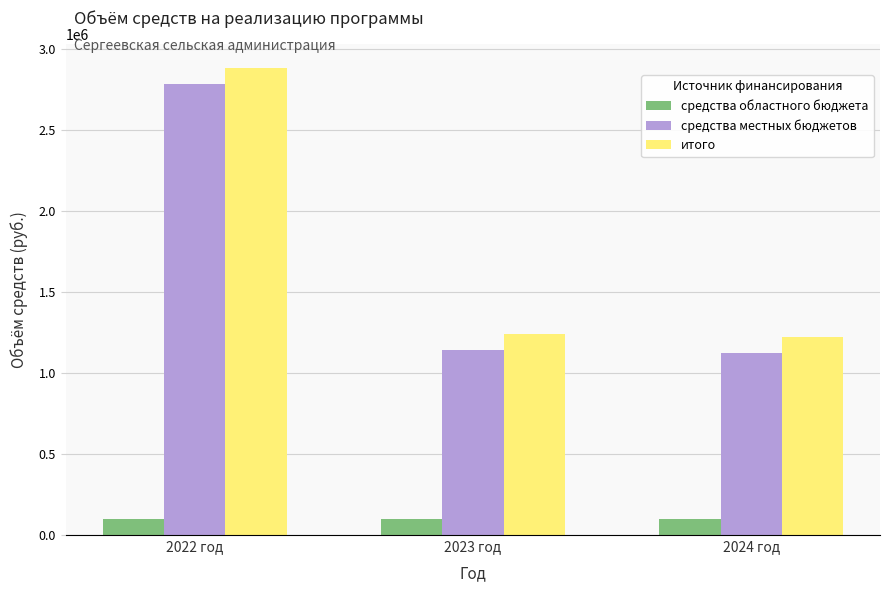

Between 2022 год and 2024 год, which series saw the biggest shift?

средства местных бюджетов